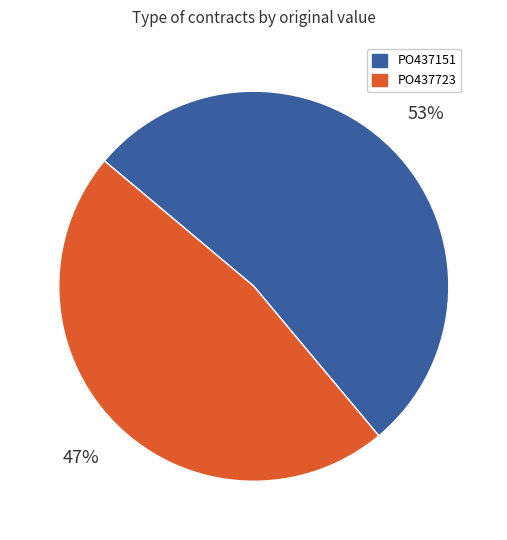

Which category has the biggest portion of the pie?

PO437151